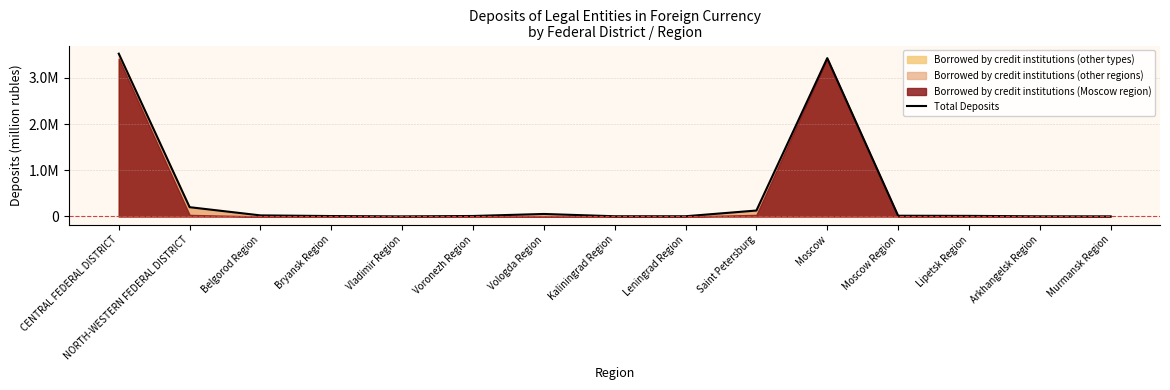

What is the greatest value displayed?

3524321